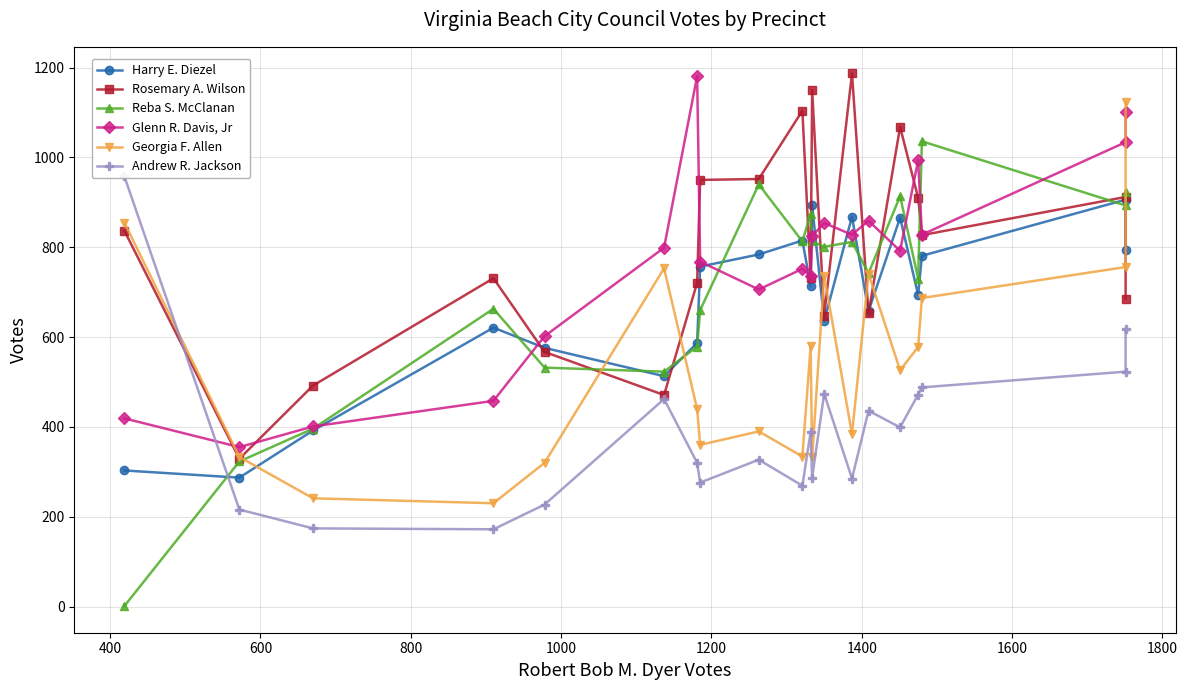

True or false: Andrew R. Jackson and Harry E. Diezel intersect in this chart.

True